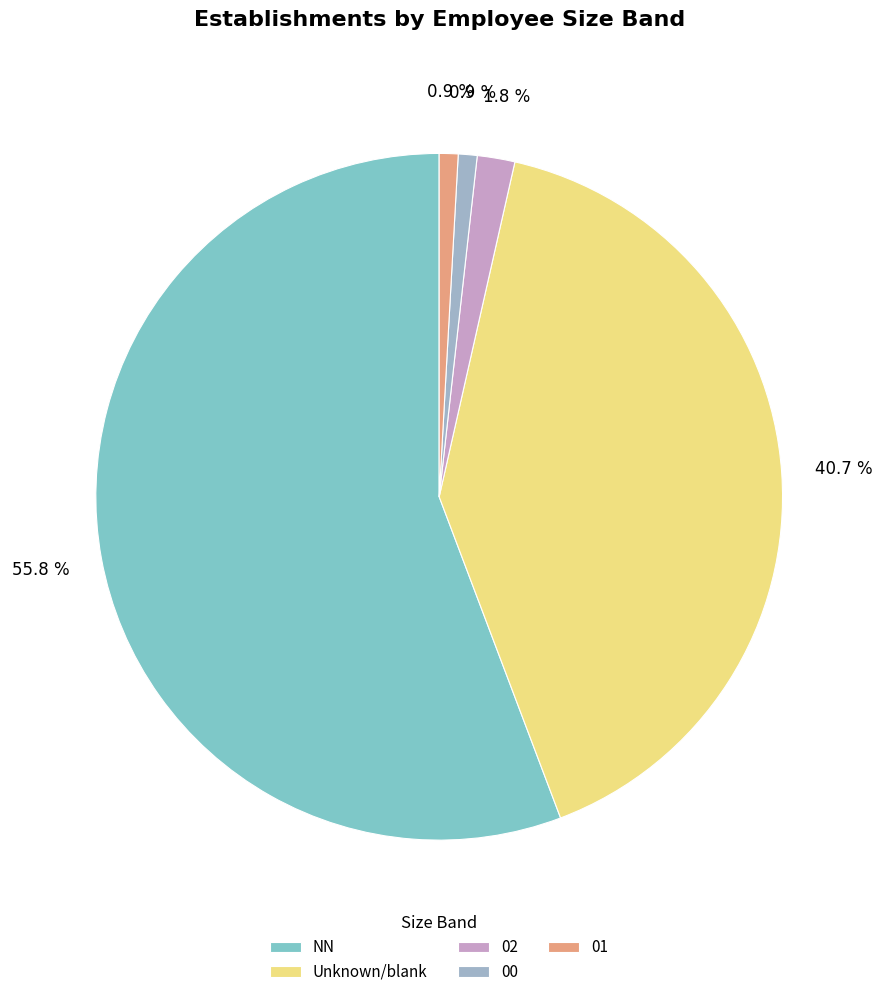

What is the largest slice in the pie chart?

NN